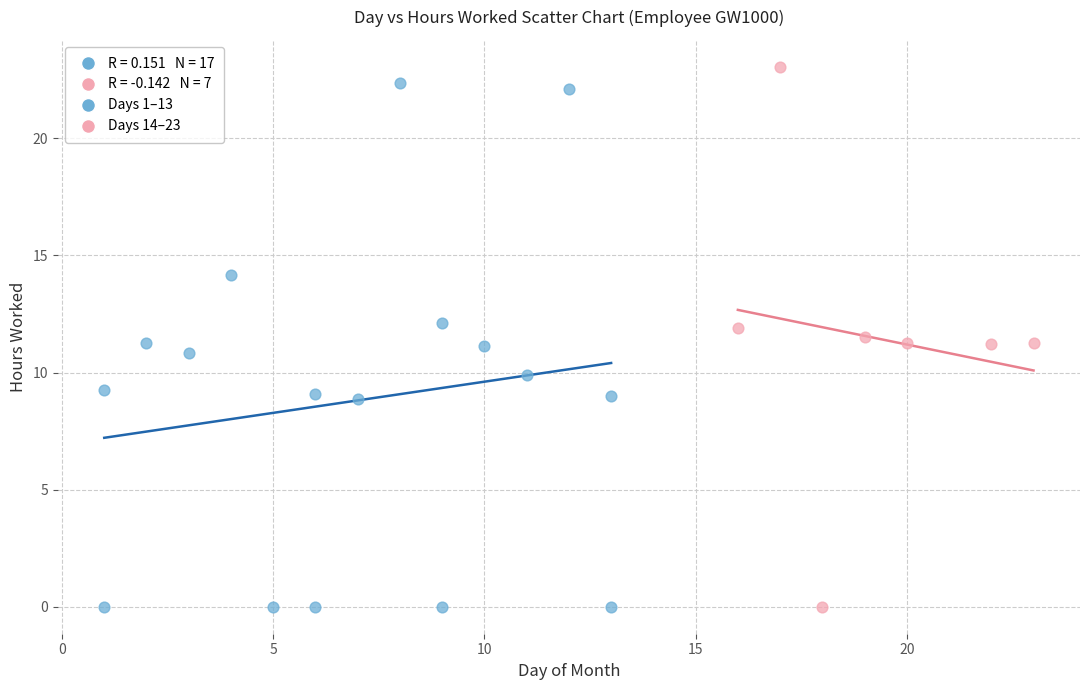

Which series has the largest Y range (max minus min)?

Days 14–23